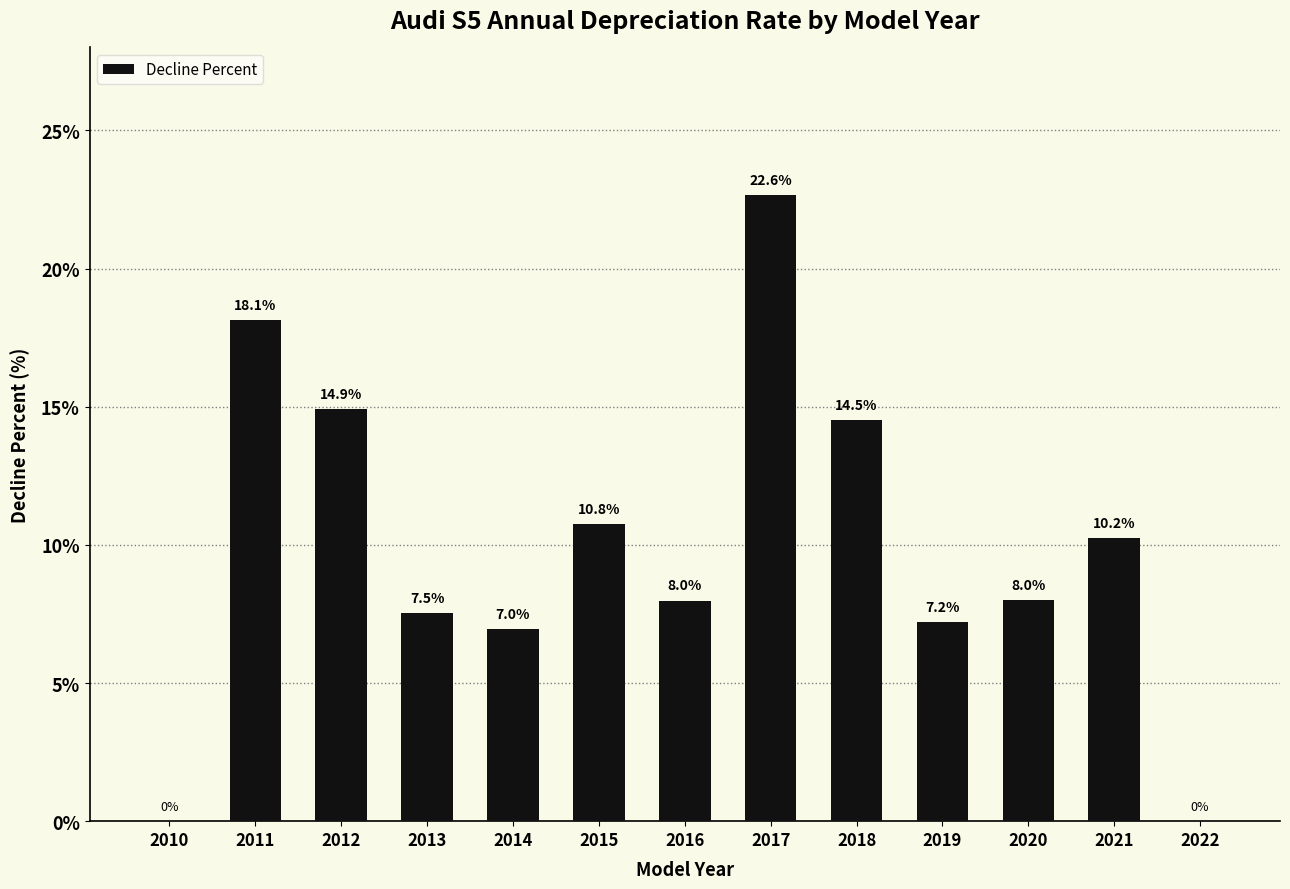

The value at 2012 is 14.9. True or false?

True